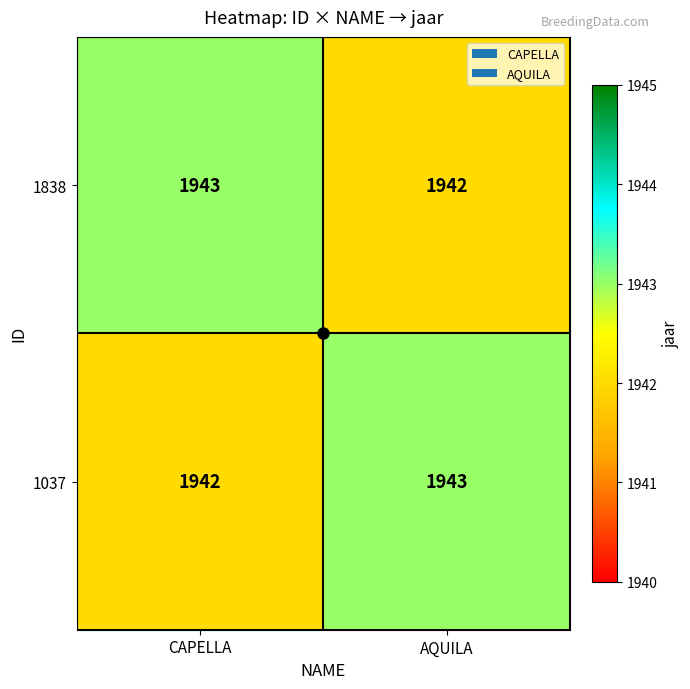

What is the greatest value displayed?

1943